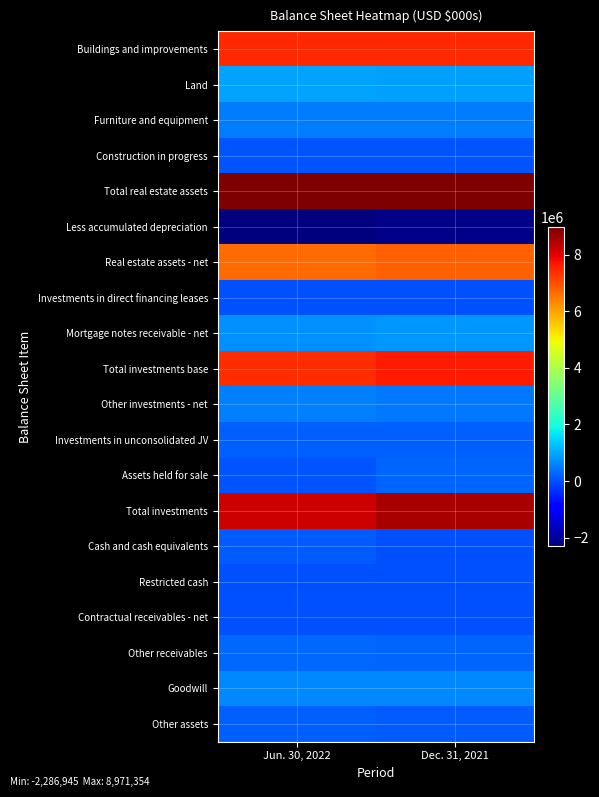

Reading left to right, what are all the values shown in this chart?

Buildings and improvements: Jun. 30, 2022=7447278	Dec. 31, 2021=7448126
Land: Jun. 30, 2022=928174	Dec. 31, 2021=916328
Furniture and equipment: Jun. 30, 2022=515629	Dec. 31, 2021=511271
Construction in progress: Jun. 30, 2022=80273	Dec. 31, 2021=74062
Total real estate assets: Jun. 30, 2022=8971354	Dec. 31, 2021=8949787
Less accumulated depreciation: Jun. 30, 2022=-2286945	Dec. 31, 2021=-2160696
Real estate assets - net: Jun. 30, 2022=6684409	Dec. 31, 2021=6789091
Investments in direct financing leases: Jun. 30, 2022=10881	Dec. 31, 2021=10873
Mortgage notes receivable - net: Jun. 30, 2022=711589	Dec. 31, 2021=835086
Total investments base: Jun. 30, 2022=7406879	Dec. 31, 2021=7635050
Other investments - net: Jun. 30, 2022=560914	Dec. 31, 2021=469884
Investments in unconsolidated JV: Jun. 30, 2022=183661	Dec. 31, 2021=194687
Assets held for sale: Jun. 30, 2022=61624	Dec. 31, 2021=261151
Total investments: Jun. 30, 2022=8213078	Dec. 31, 2021=8560772
Cash and cash equivalents: Jun. 30, 2022=164949	Dec. 31, 2021=20534
Restricted cash: Jun. 30, 2022=3515	Dec. 31, 2021=3877
Contractual receivables - net: Jun. 30, 2022=10357	Dec. 31, 2021=11259
Other receivables: Jun. 30, 2022=270013	Dec. 31, 2021=251815
Goodwill: Jun. 30, 2022=649966	Dec. 31, 2021=651417
Other assets: Jun. 30, 2022=209267	Dec. 31, 2021=138804